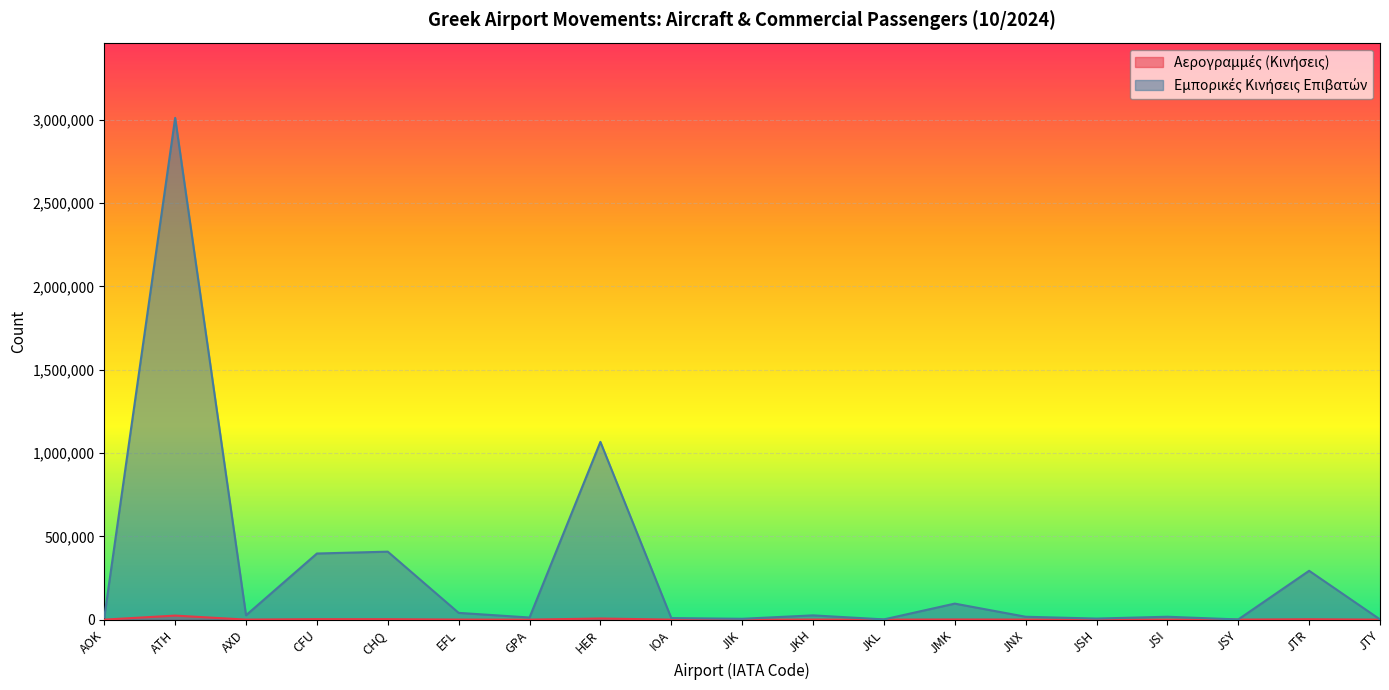

True or false: Αερογραμμές (Κινήσεις) and Εμπορικές Κινήσεις Επιβατών cross at least once.

False